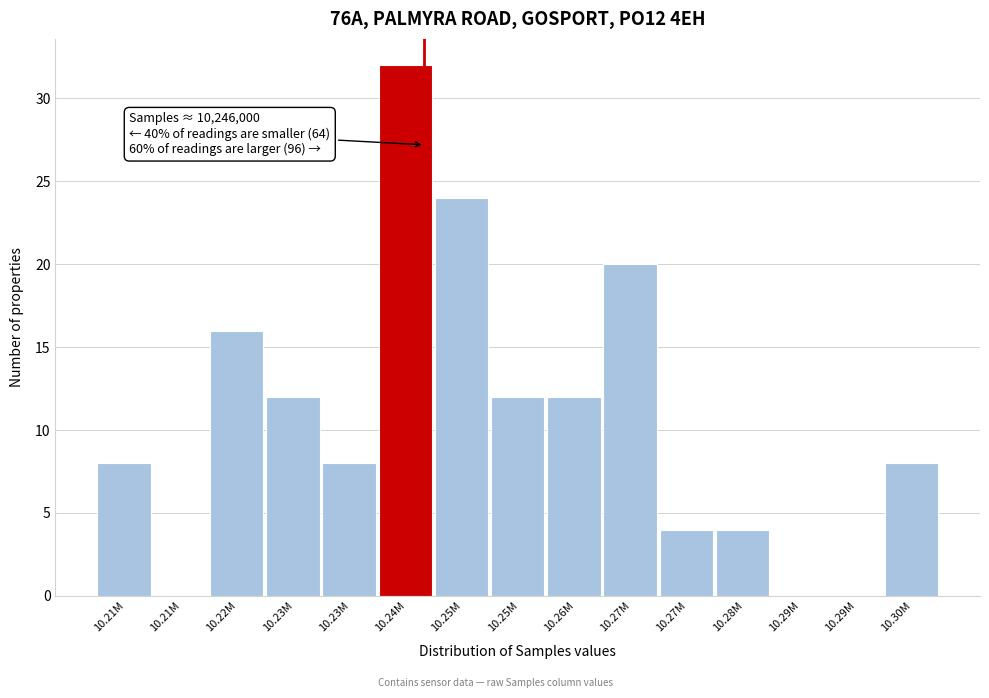

How many data points does each series have?

15